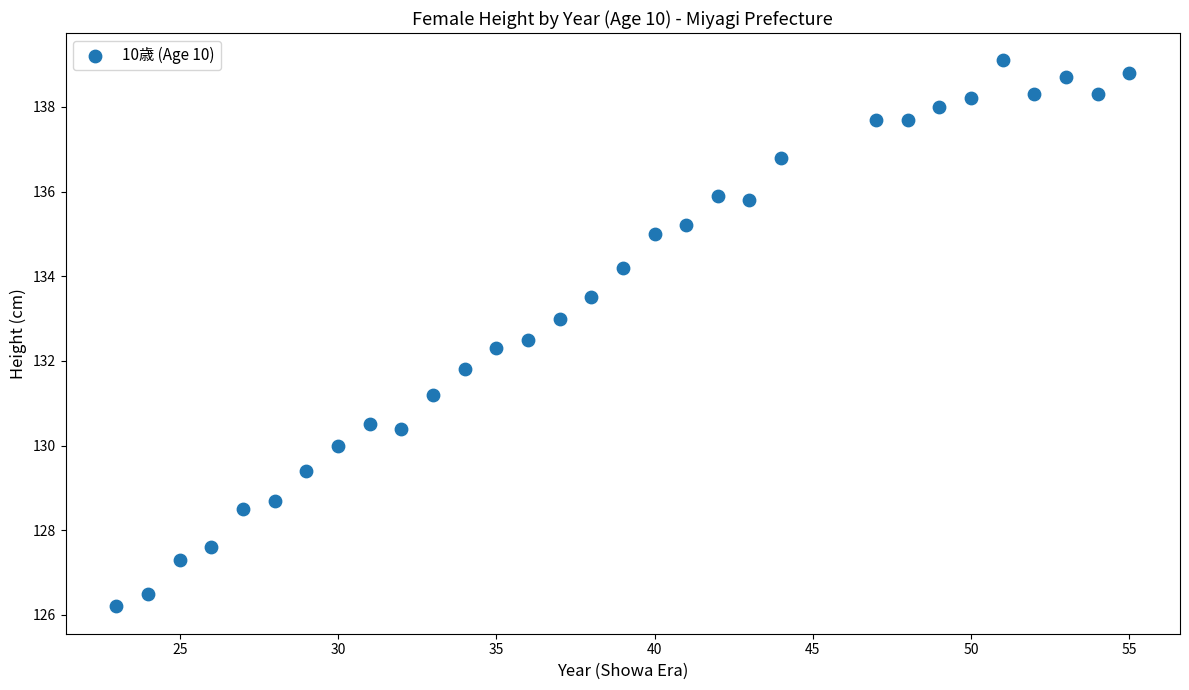

What is the range of X values (max minus min)?

32.0